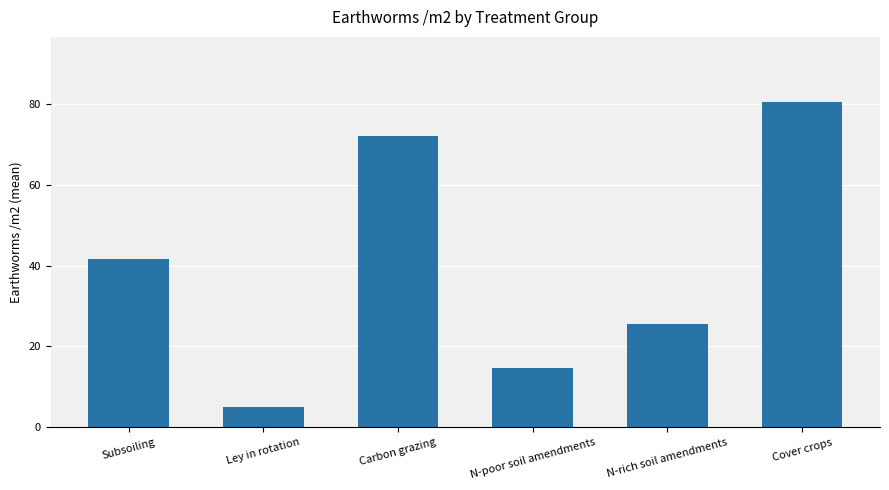

How many bars are there in total?

6